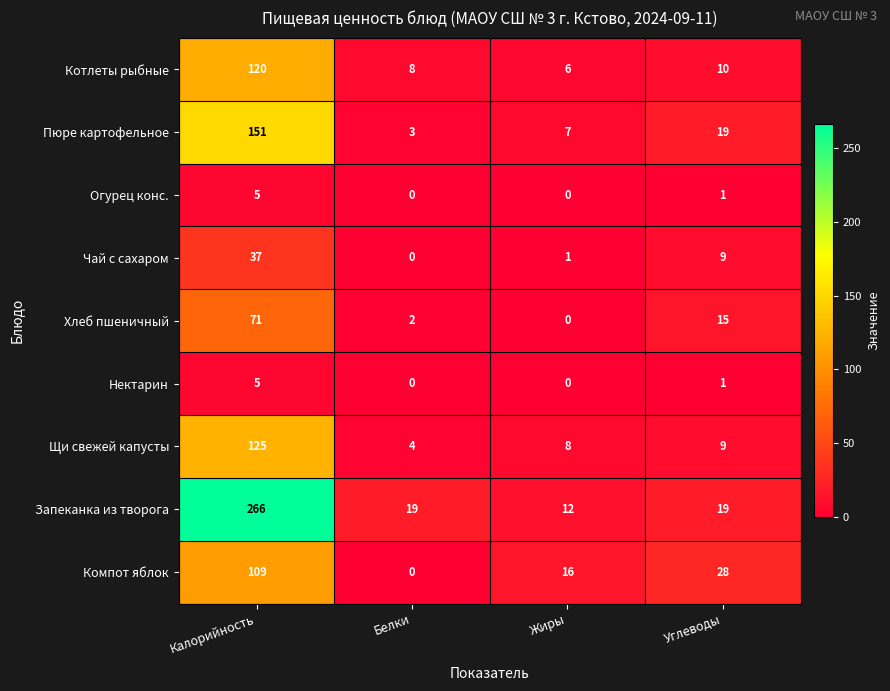

At which label does Пюре картофельное first exceed 19?

Калорийность